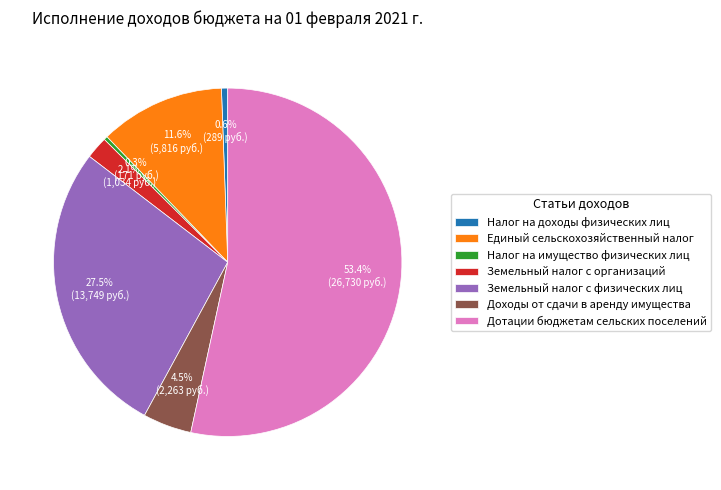

To the nearest percent, what is the difference between the Единый сельскохозяйственный налог and Земельный налог с организаций slice percentages?

10%